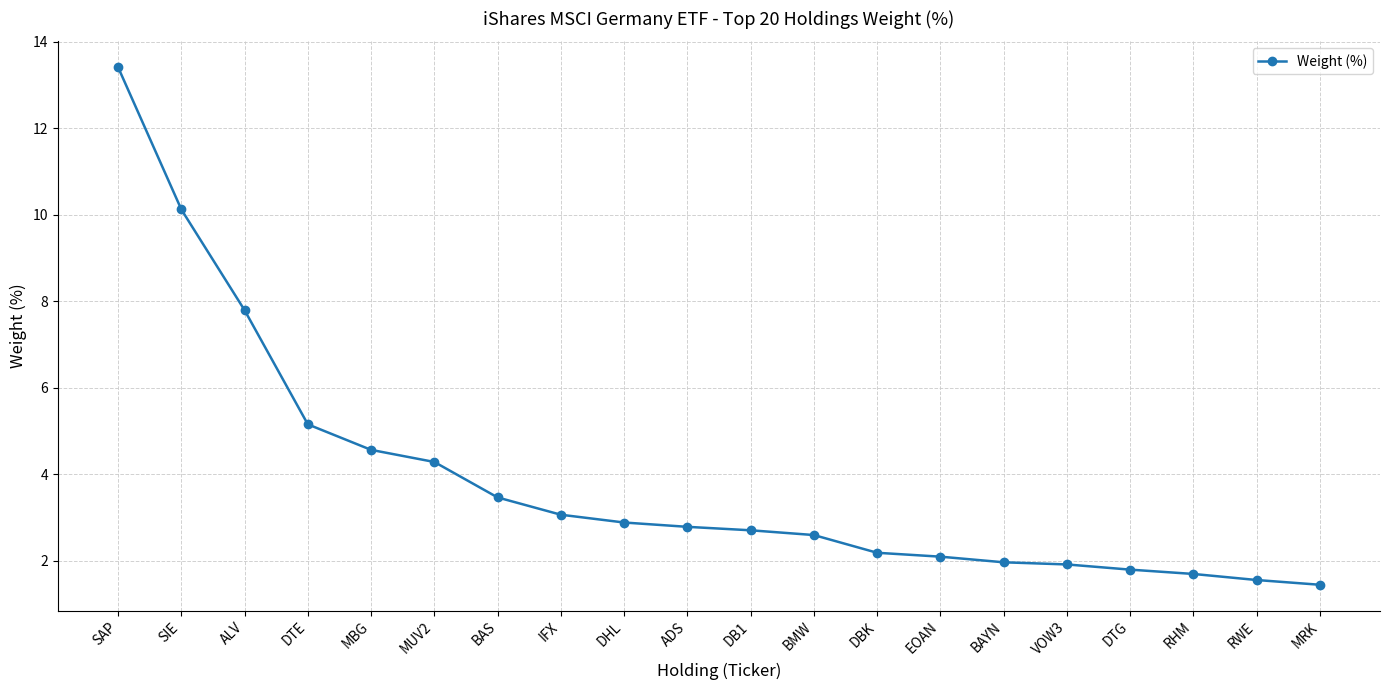

What is the difference between the second highest and minimum values?

8.7